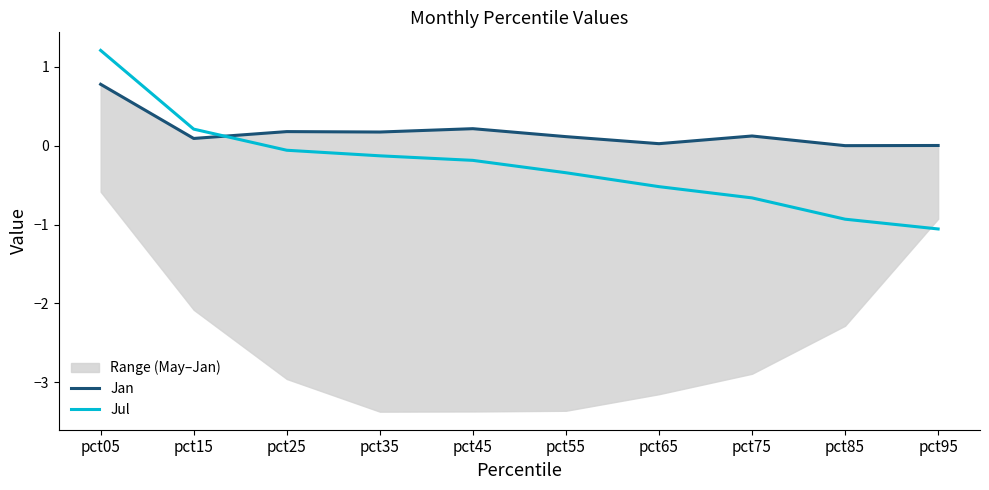

What is the difference between the Jul values at pct85 and pct25?

0.9